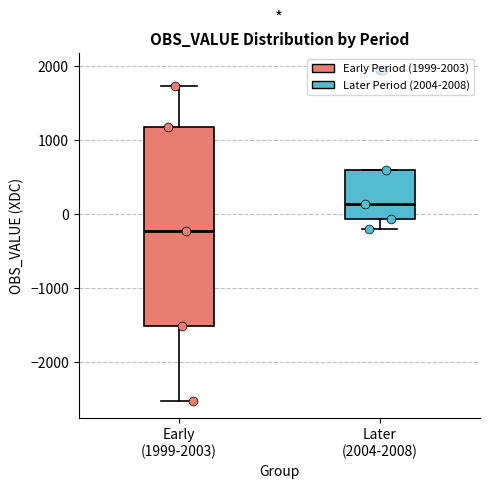

Reading left to right, transcribe this box plot: for each box, give where its median line is, the range the box spans, and where its two whiskers end, as read against the y-axis. The values are not printed on the chart, so give them approximately, as read against the axis.

Early (1999-2003): median -200, box -1500 to 1200, whiskers -2500 to 1700
Later (2004-2008): median 100, box -100 to 600, whiskers -200 to 600